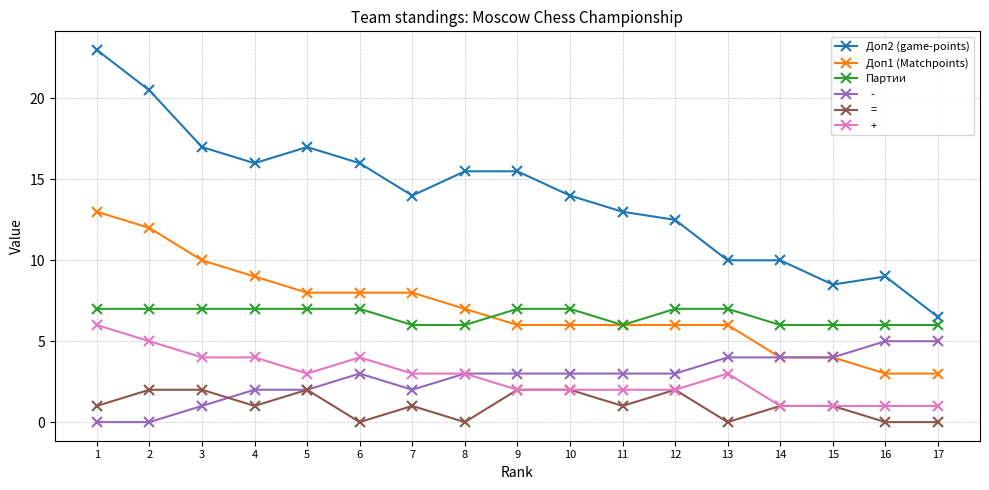

What is the difference between the highest and lowest values at 7?

13.0